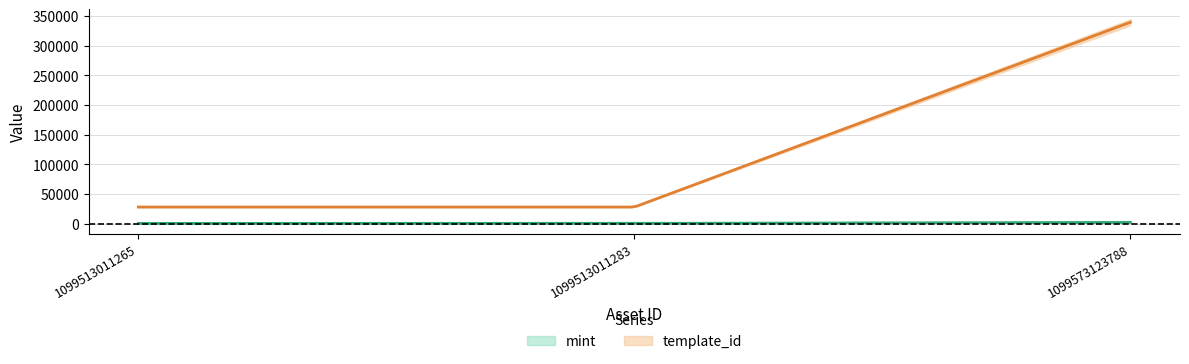

At which label does mint first exceed 416?

1099573123788